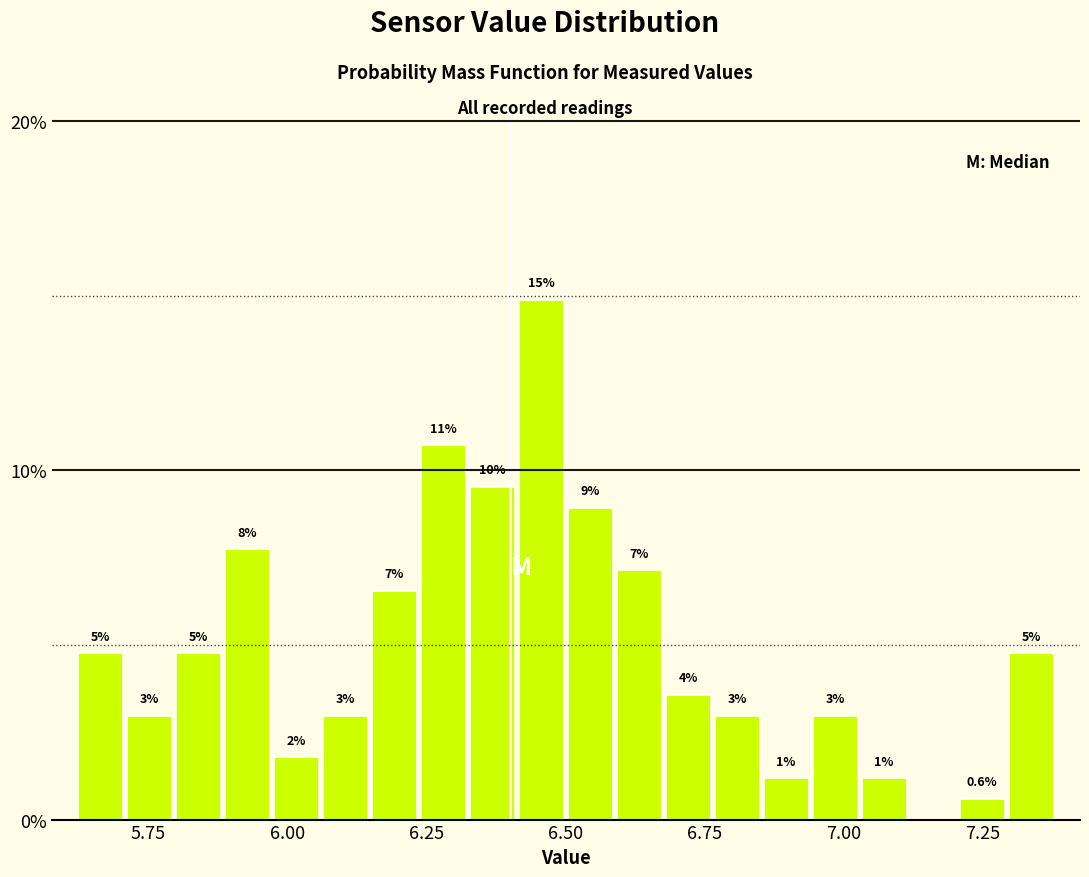

Read against the x-axis, roughly where is the centre of the tallest bar?

6.45